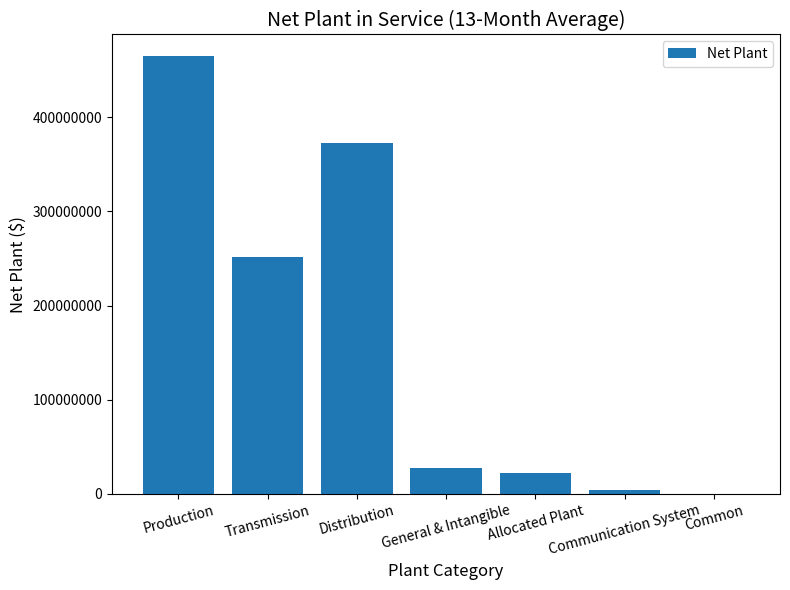

What is the maximum value shown in the chart?

464774042.4